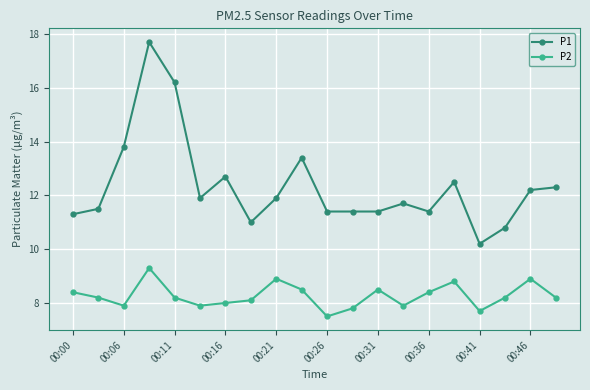

Rank the series by their maximum value, from highest to lowest.

P1, P2